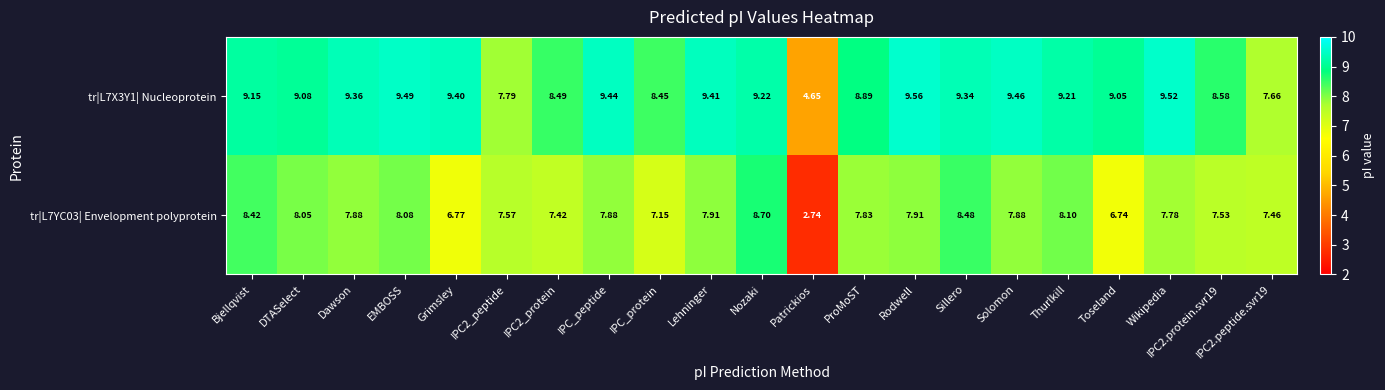

List the series in order of their overall mean, highest first.

tr|L7X3Y1| Nucleoprotein, tr|L7YC03| Envelopment polyprotein